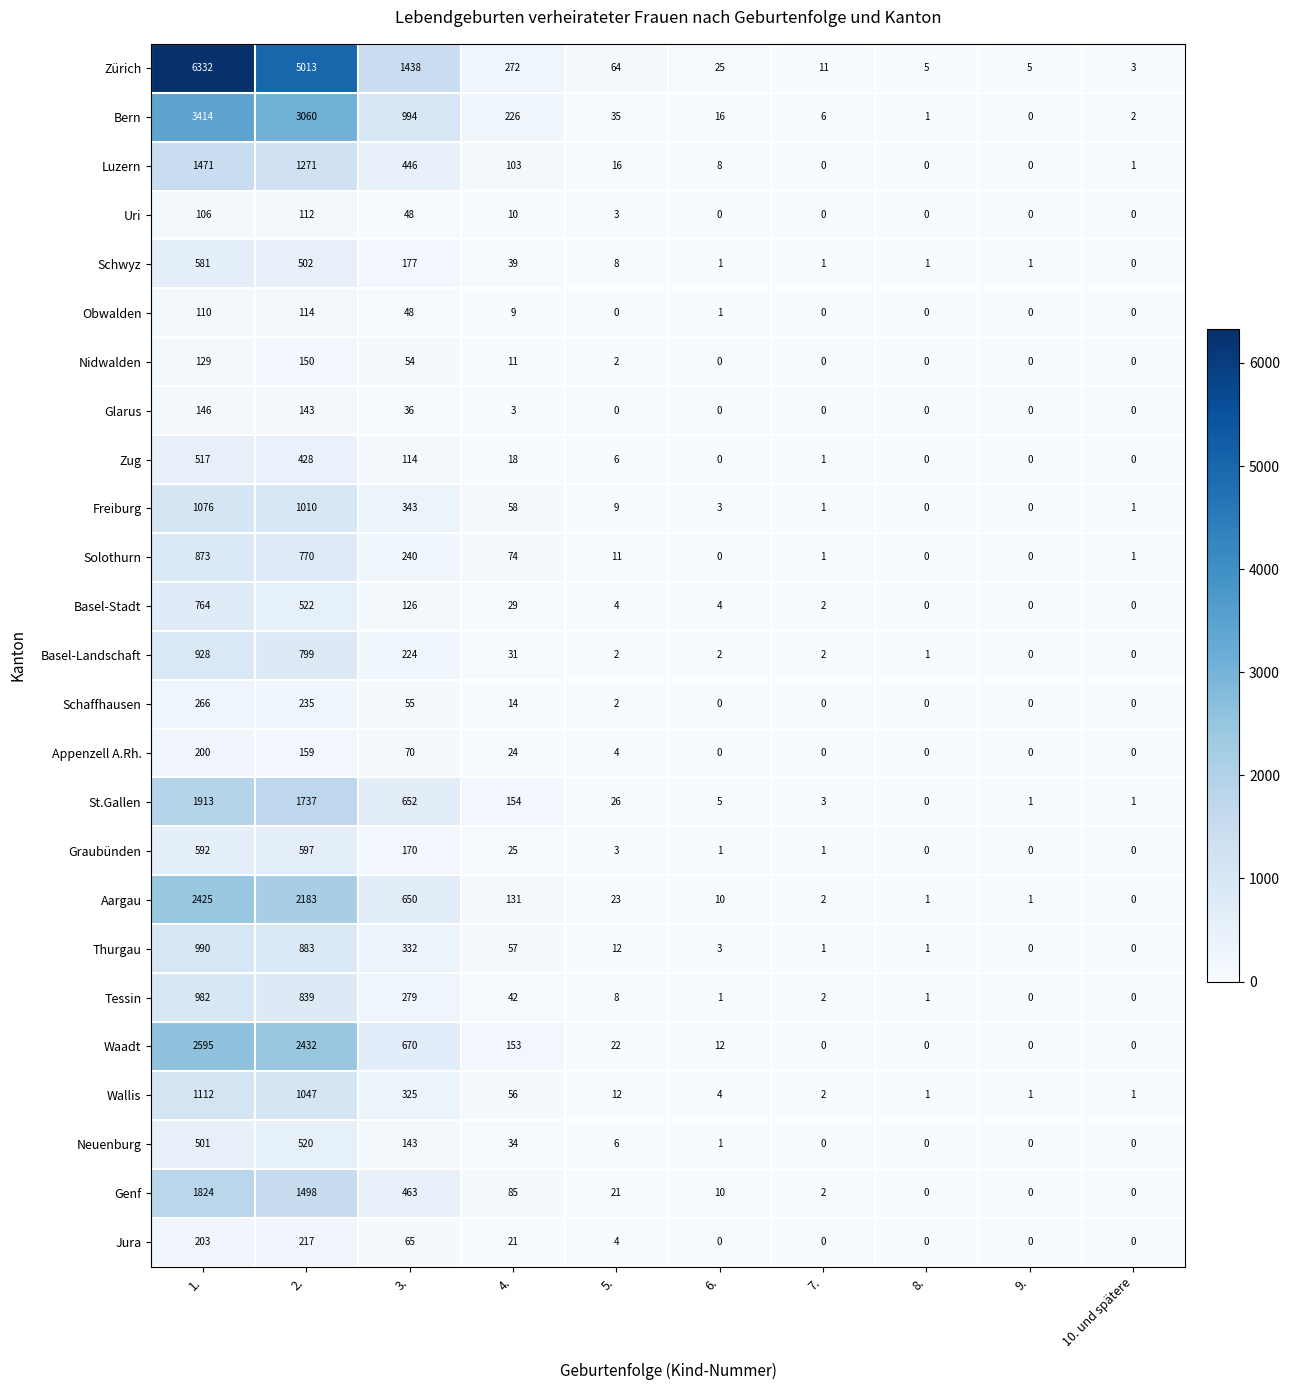

The value of Luzern at 6. is 12. True or false?

False